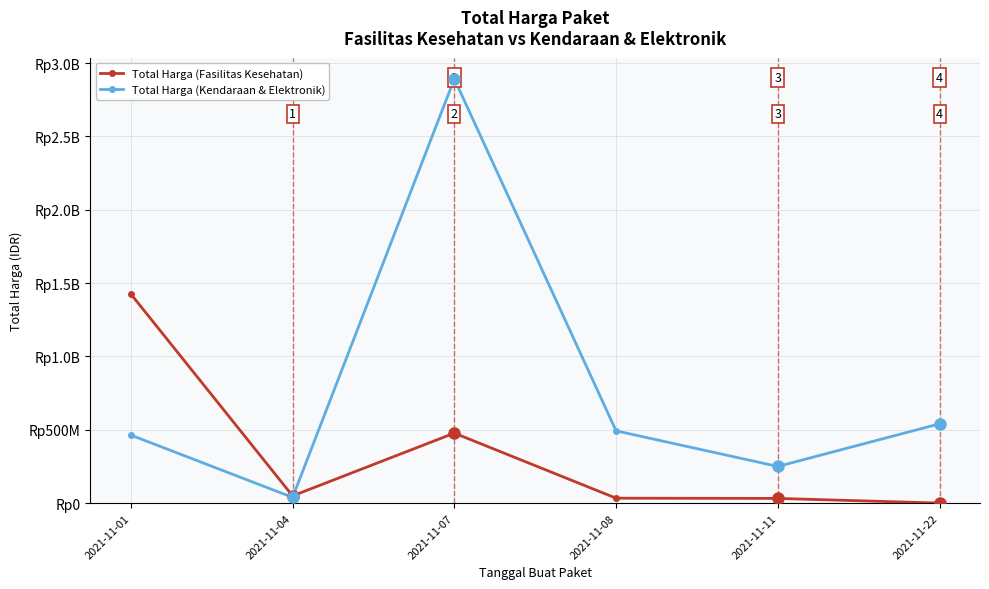

Reading right to left, transcribe all the data shown in this chart.

Total Harga (Fasilitas Kesehatan): 2021-11-22=577875	2021-11-11=32441200	2021-11-08=34000000	2021-11-07=477600000	2021-11-04=49730040	2021-11-01=1425867900
Total Harga (Kendaraan & Elektronik): 2021-11-22=541071000	2021-11-11=250350000	2021-11-08=493000000	2021-11-07=2892122000	2021-11-04=39440000	2021-11-01=464002100